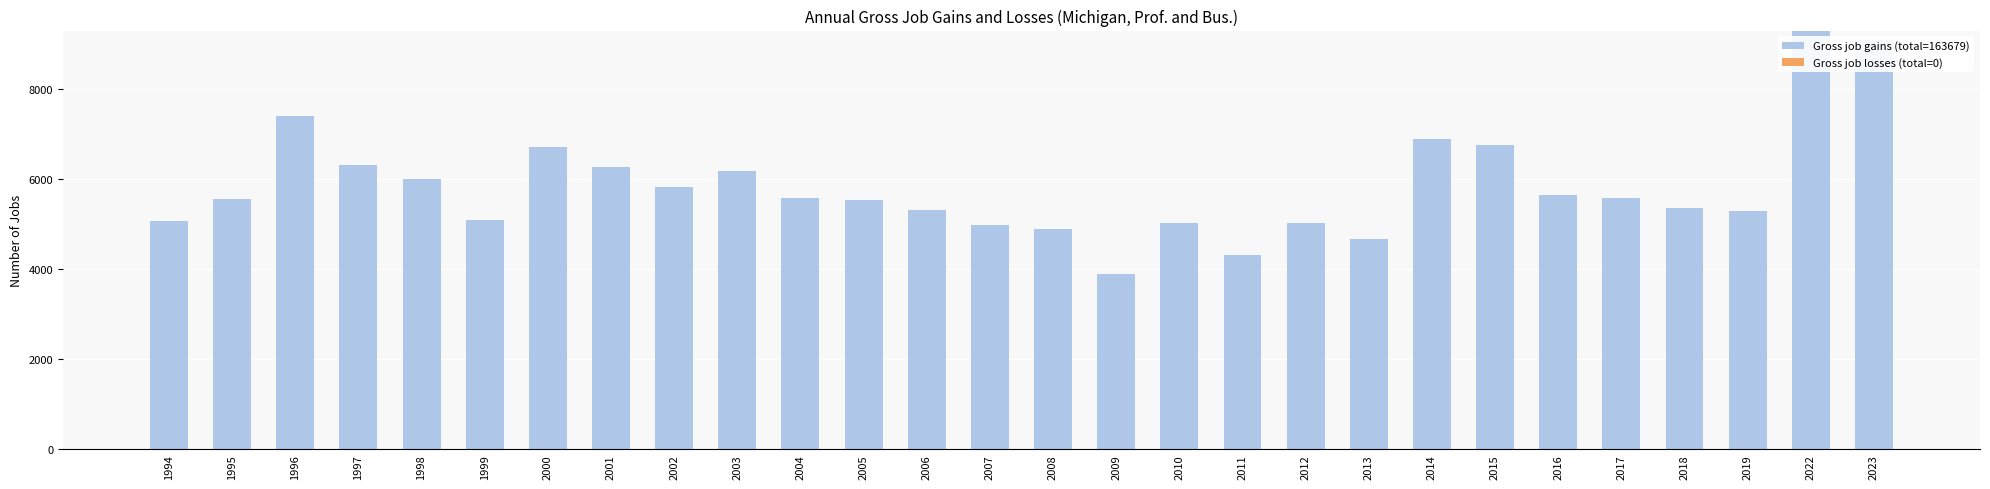

Count the number of categories in the chart.

28